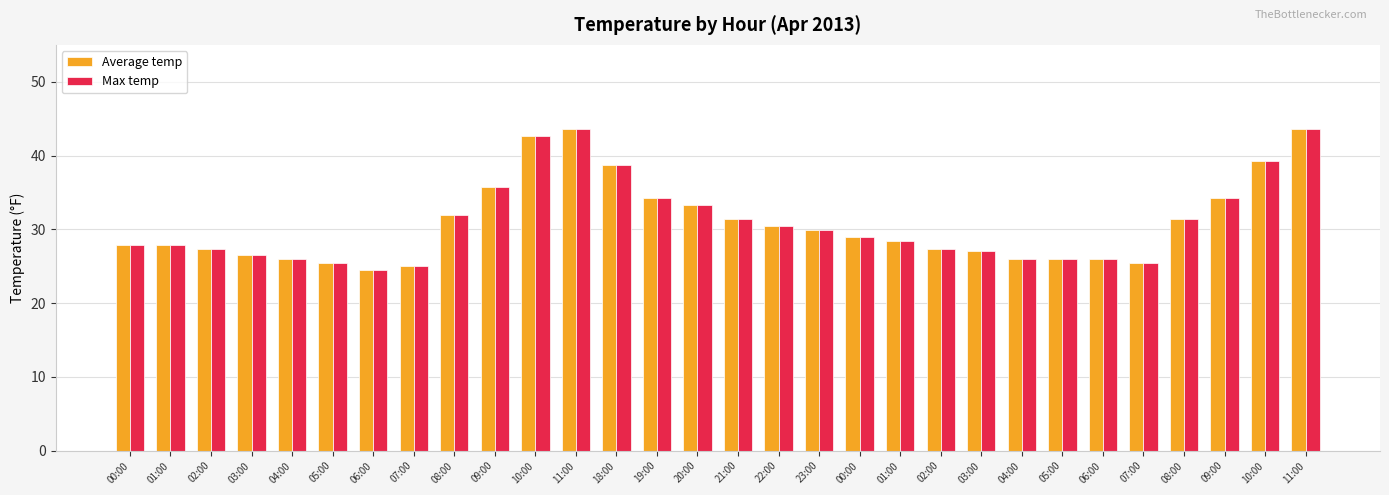

Which series has the largest range (max minus min)?

Average temp